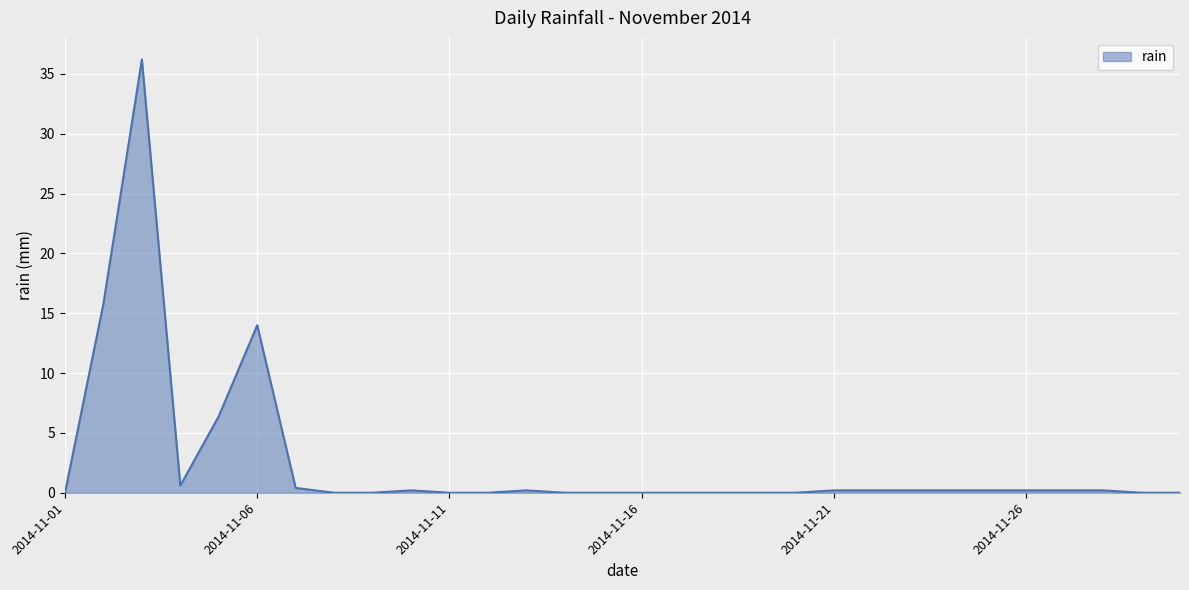

What is the difference between the maximum and minimum values?

36.2